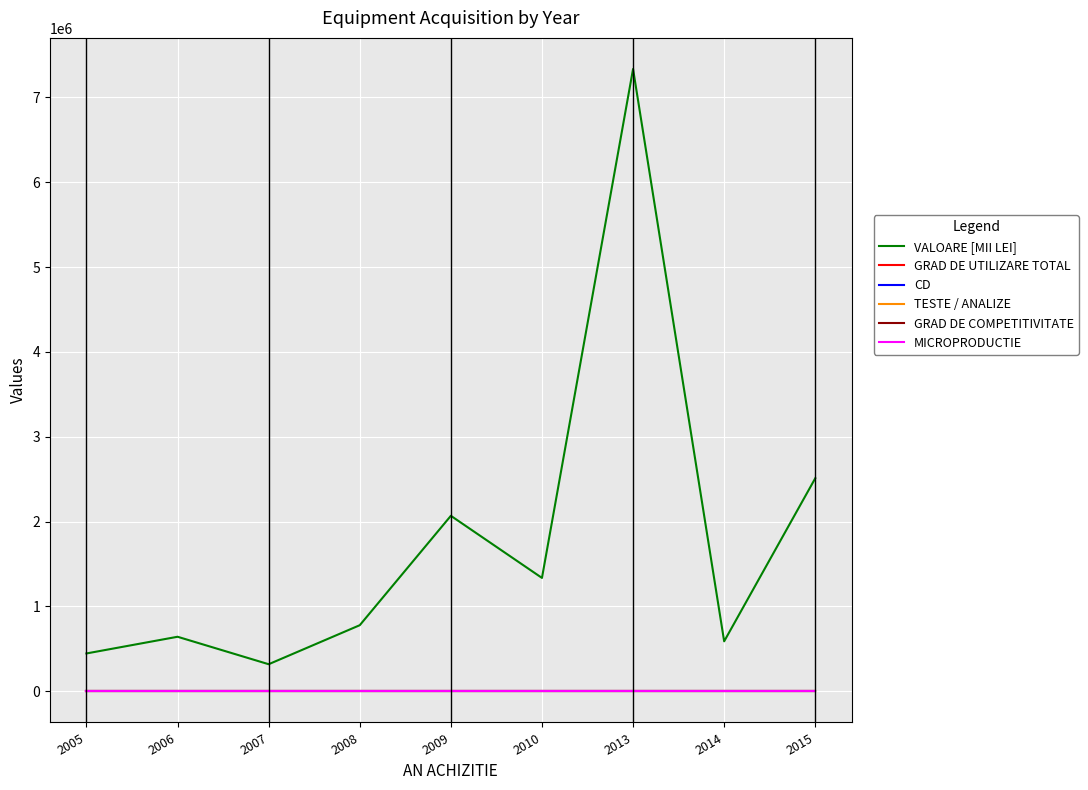

At which category is the sum across all series the highest?

2013